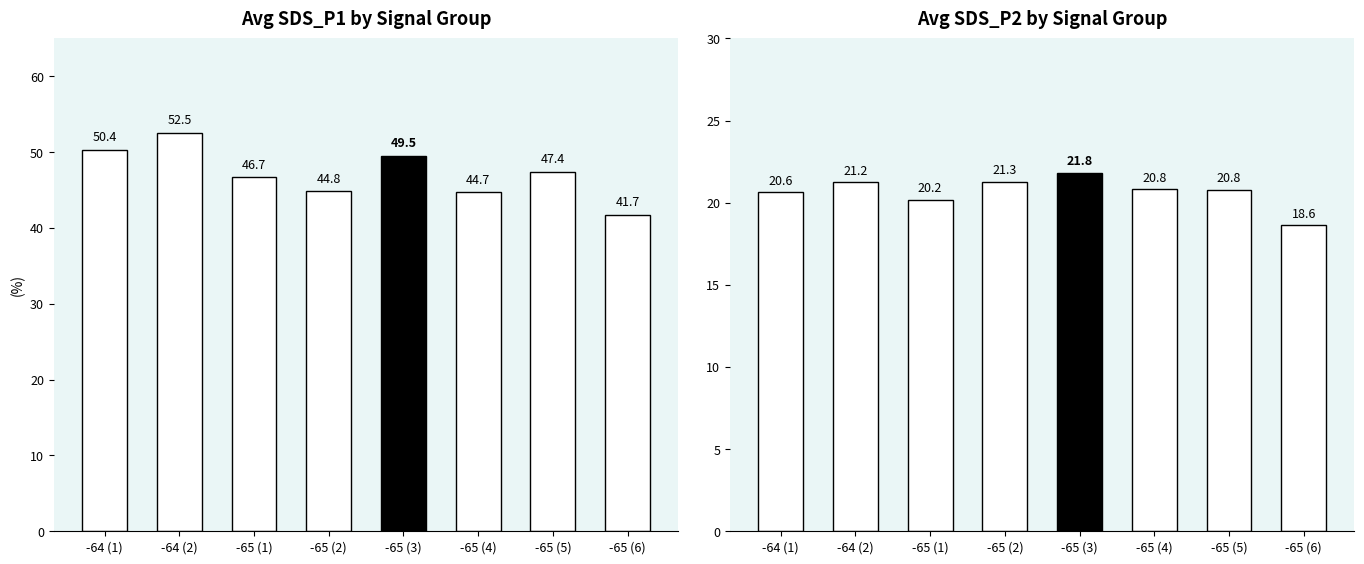

What is the difference between the highest and lowest values at -64 (2)?

31.3